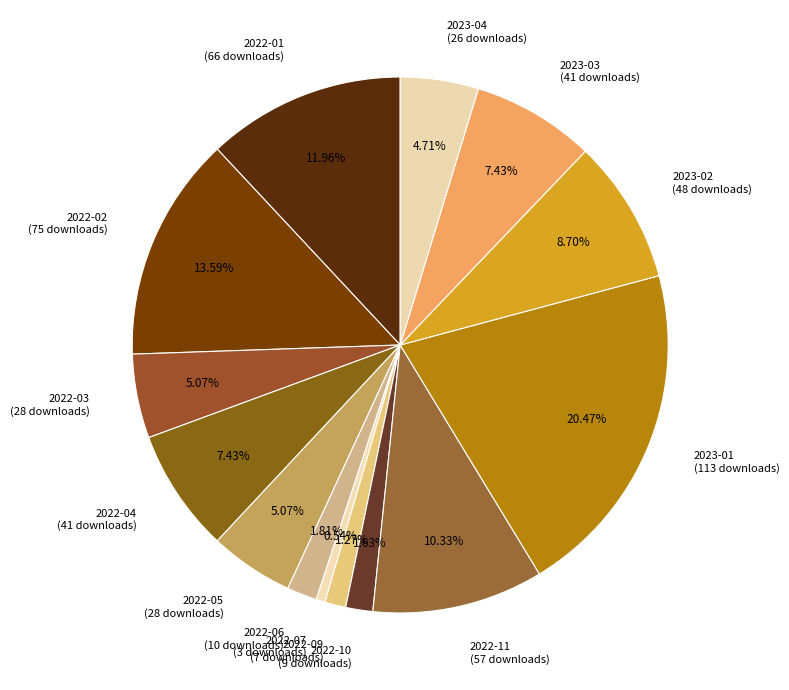

To the nearest percent, what portion does 2022-10 represent?

2%